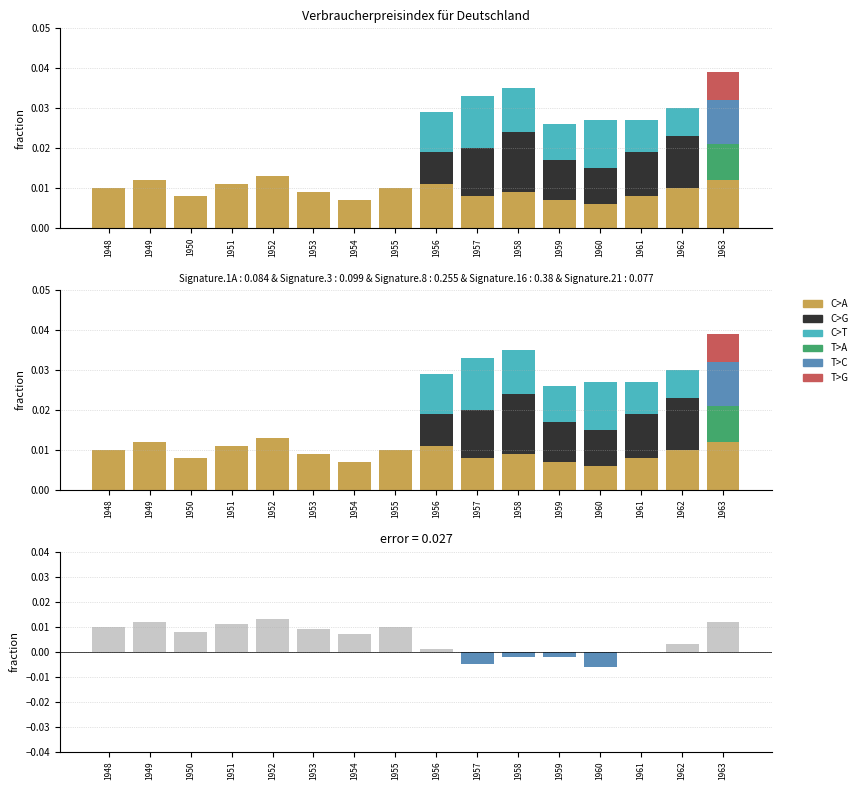

Are the bars horizontal?

No